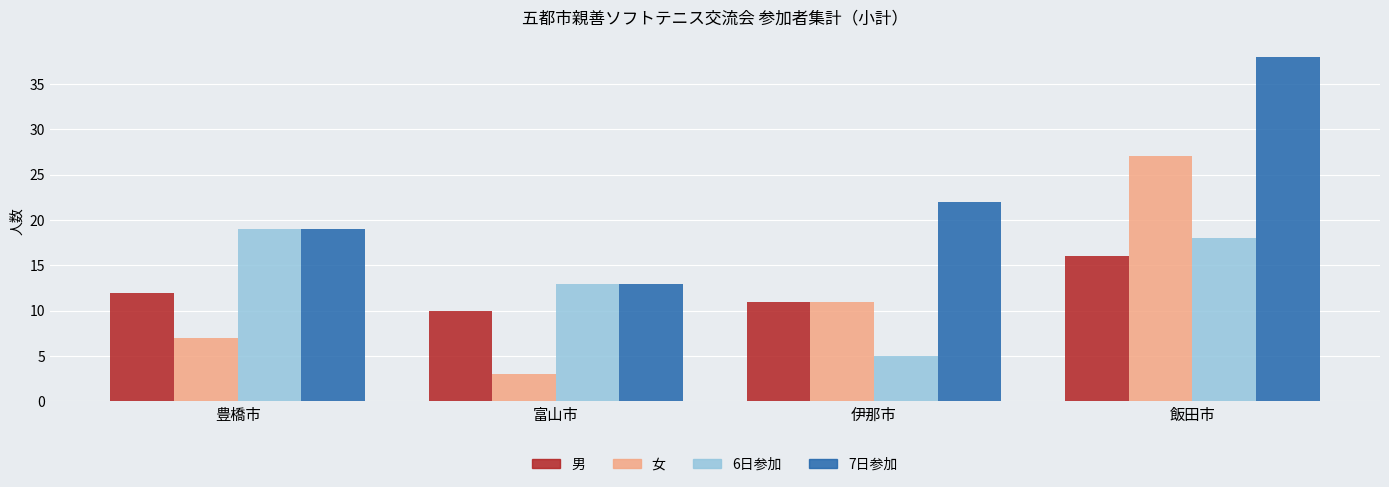

Rank the categories by 6日参加 value from lowest to highest.

伊那市, 富山市, 飯田市, 豊橋市